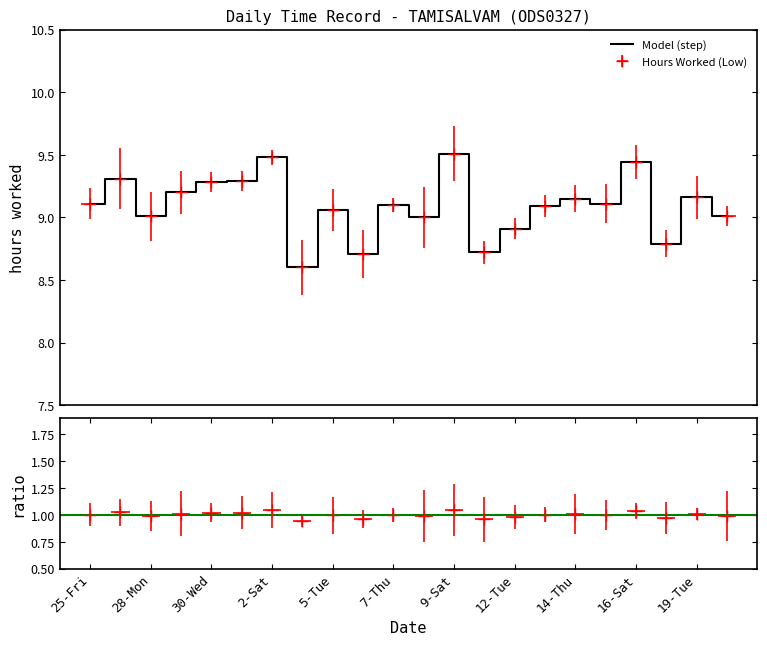

Which has a higher value, 26-Sat or 18-Mon?

26-Sat